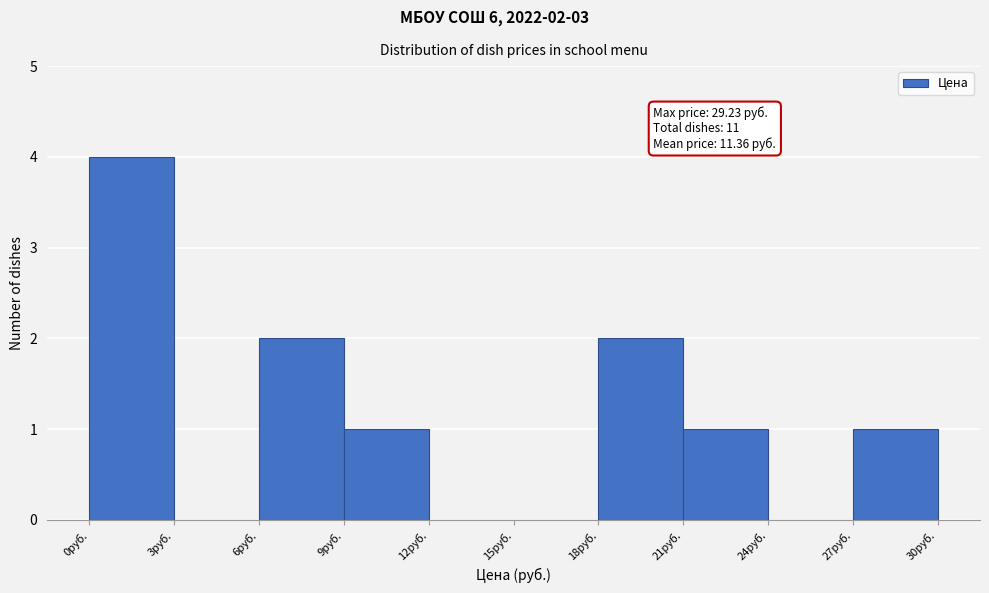

Over which range of the x-axis is the bar tallest?

0 to 3